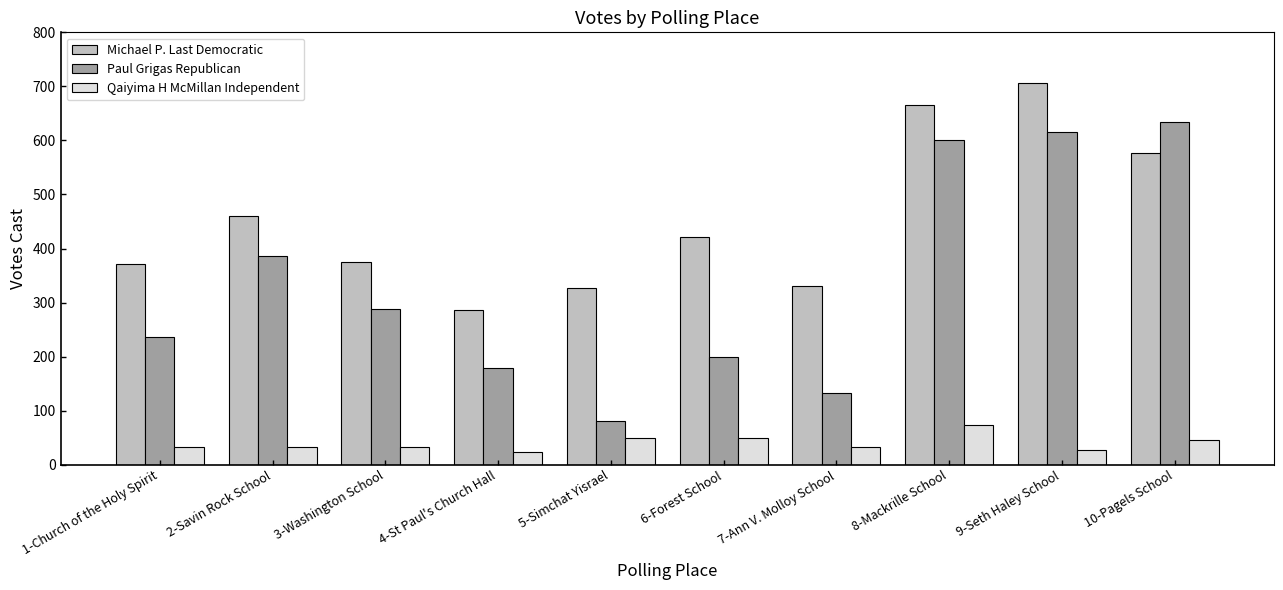

What is the value of the Paul Grigas Republican bar at the 10th from the left?

635